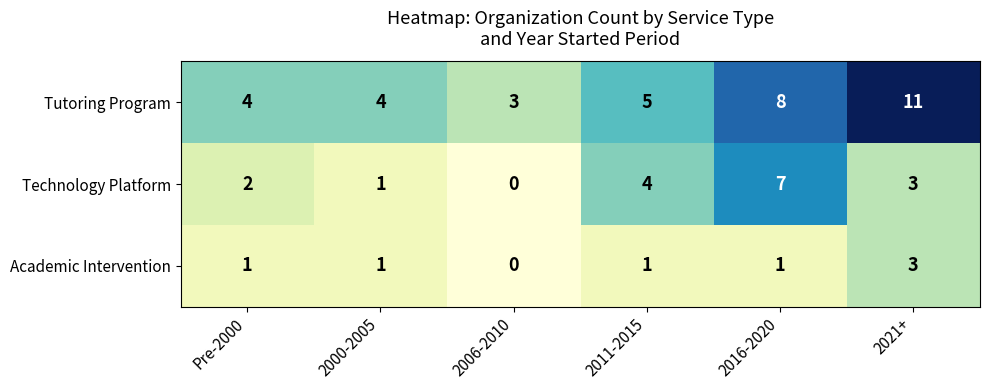

Rank the series by their average value, from lowest to highest.

Academic Intervention, Technology Platform, Tutoring Program